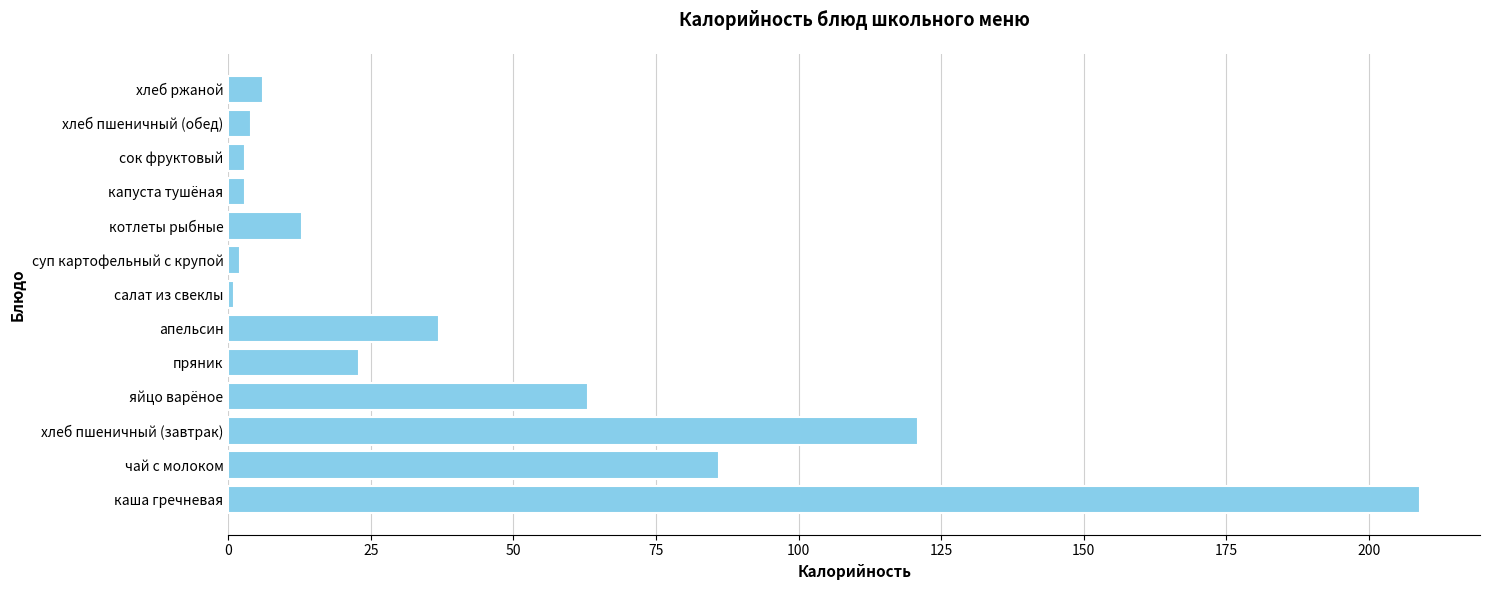

Reading bottom to top, what are all the values shown in this chart?

каша гречневая=209	чай с молоком=86	хлеб пшеничный (завтрак)=121	яйцо варёное=63	пряник=23	апельсин=37	салат из свеклы=1	суп картофельный с крупой=2	котлеты рыбные=13	капуста тушёная=3	сок фруктовый=3	хлеб пшеничный (обед)=4	хлеб ржаной=6